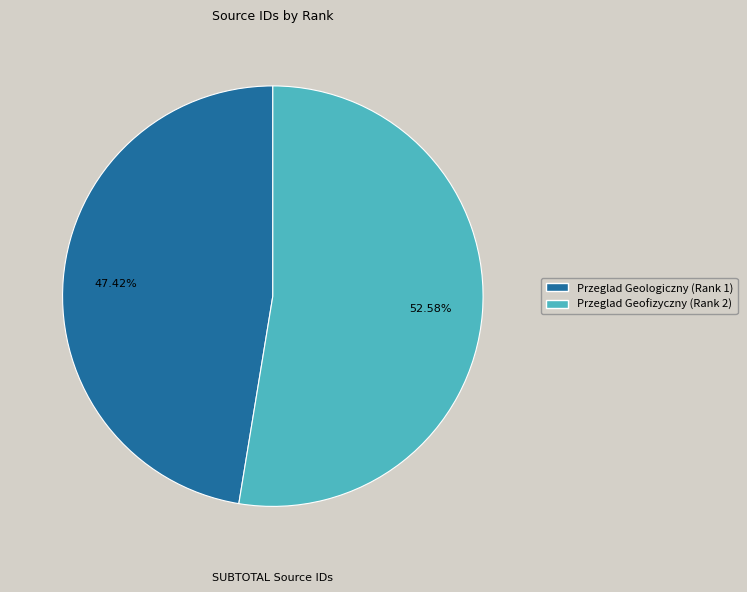

Count the number of slices in the pie.

2